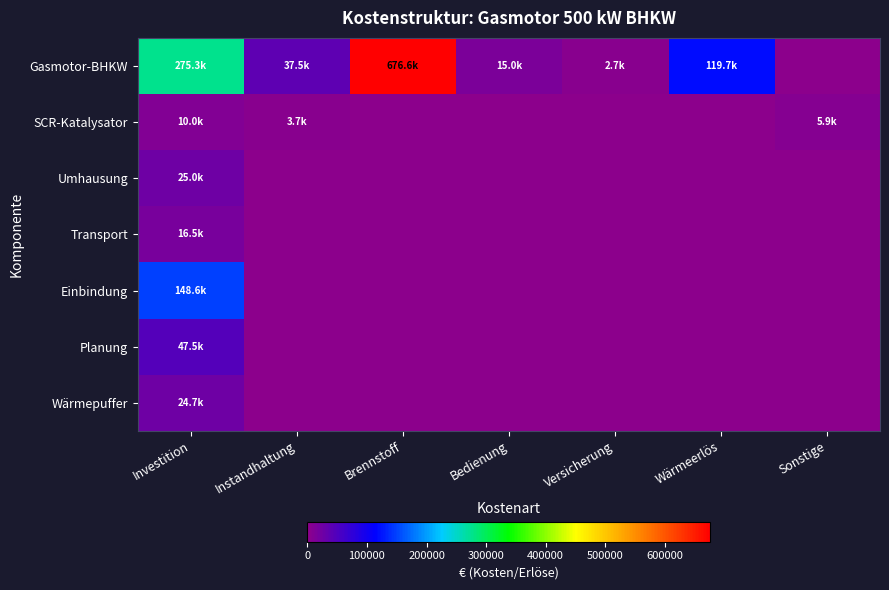

How many data points does each series have?

7